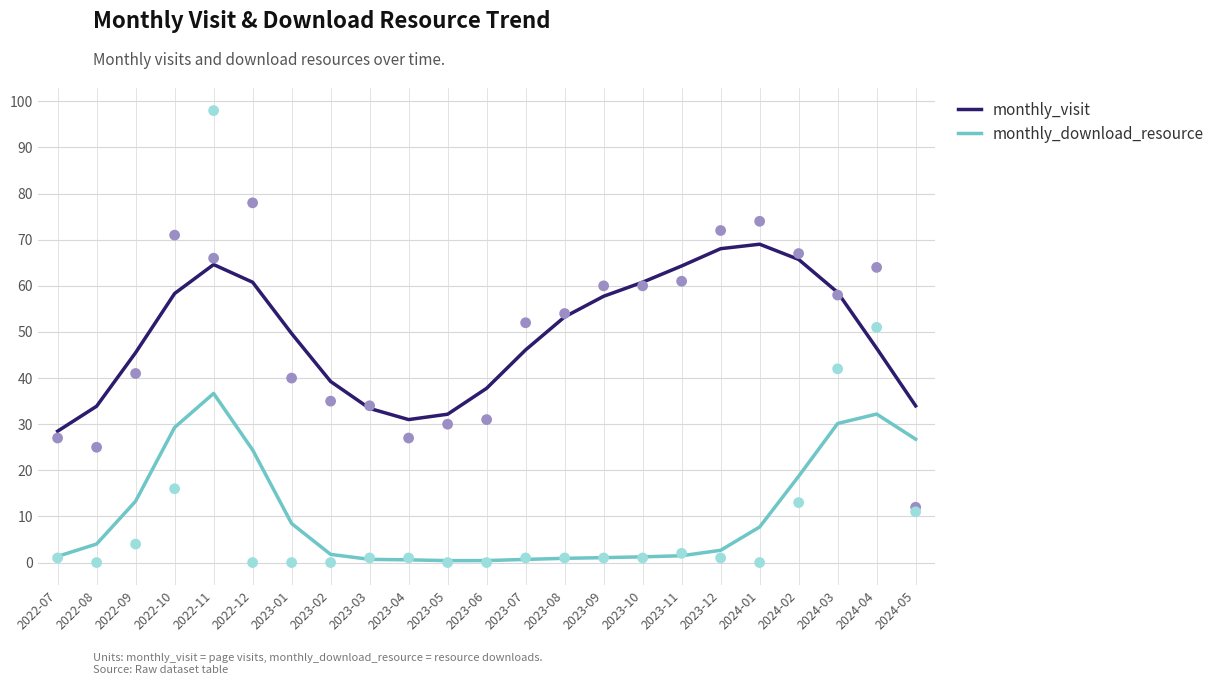

At how many categories does at least one series exceed 42?

15